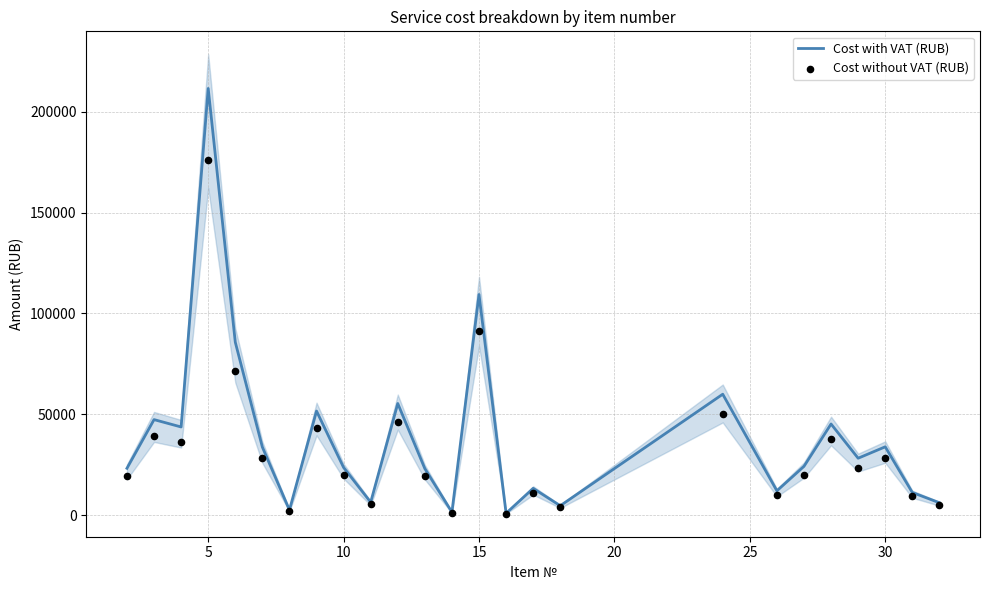

At how many categories does at least one series exceed 123958?

1